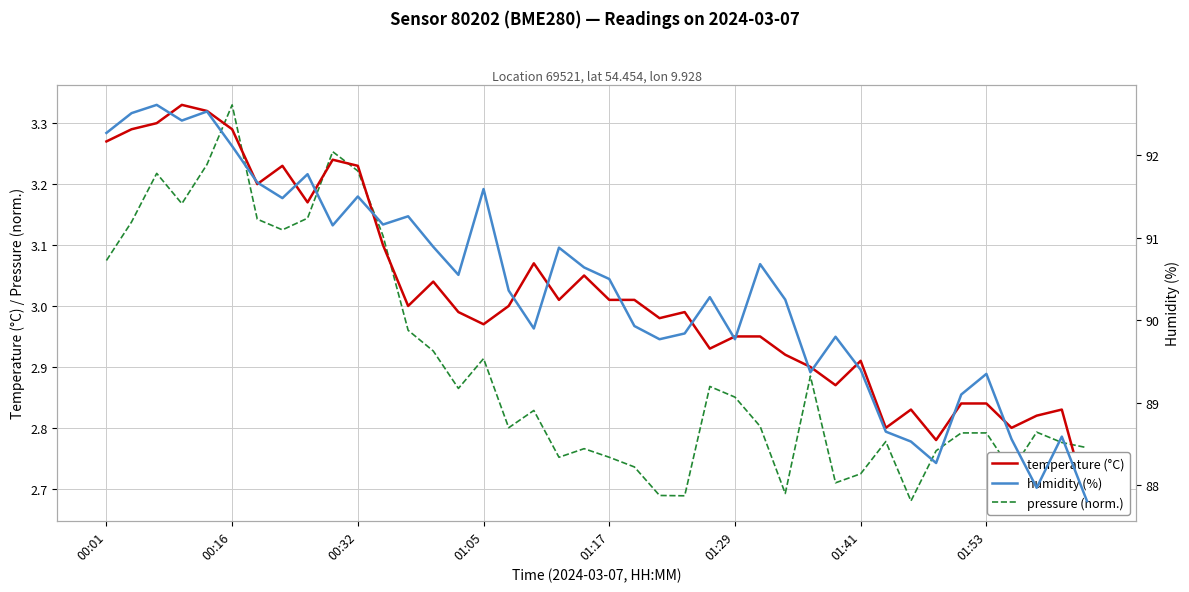

Rank the series at 22 from lowest to highest value.

pressure (norm.), temperature (°C), humidity (%)